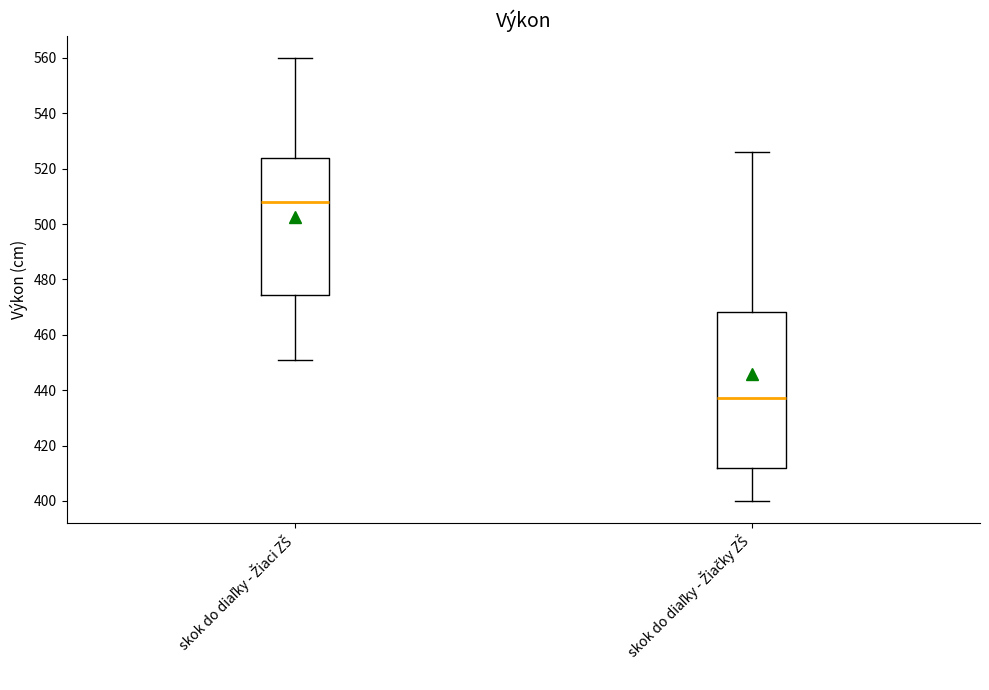

Reading left to right, transcribe this box plot: for each box, give where its median line is, the range the box spans, and where its two whiskers end, as read against the y-axis. The values are not printed on the chart, so give them approximately, as read against the axis.

skok do diaľky - Žiaci ZŠ: median 508, box 474 to 524, whiskers 452 to 560
skok do diaľky - Žiačky ZŠ: median 438, box 412 to 468, whiskers 400 to 526